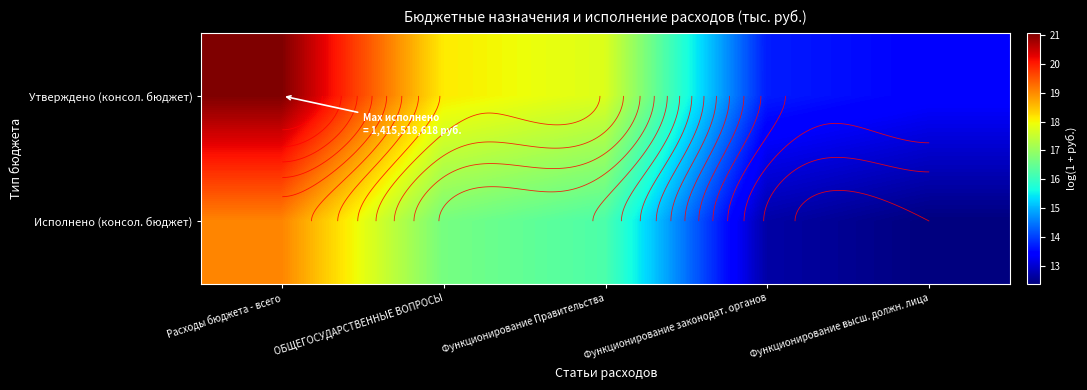

What is the difference between the second highest and second lowest values in the Исполнено (консол. бюджет) series?

4.0